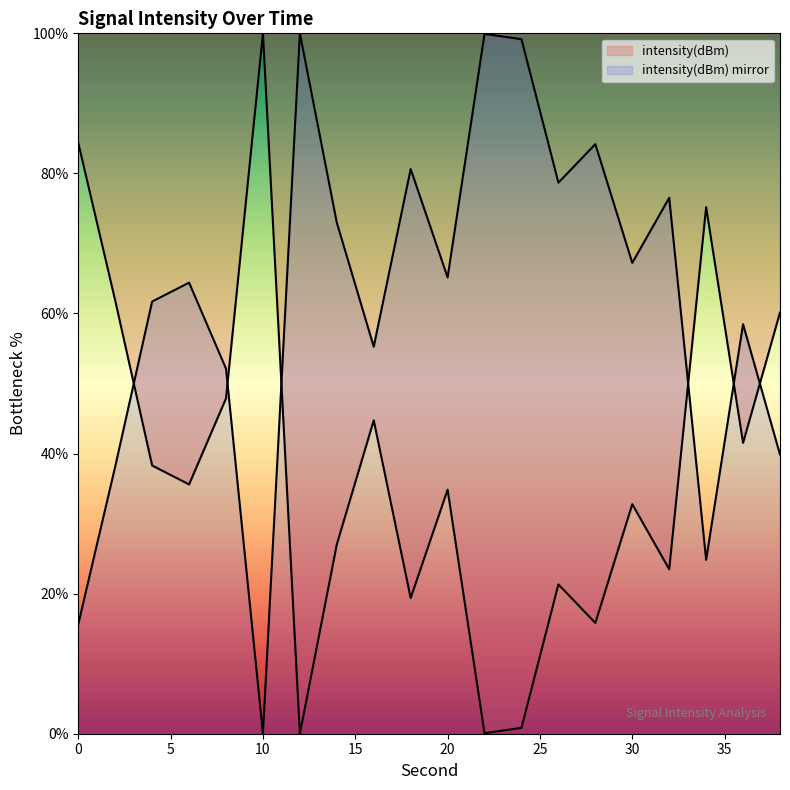

Rank the categories by value from highest to lowest.

10, 0, 34, 2, 38, 8, 16, 36, 4, 6, 20, 30, 14, 32, 26, 18, 28, 24, 22, 12